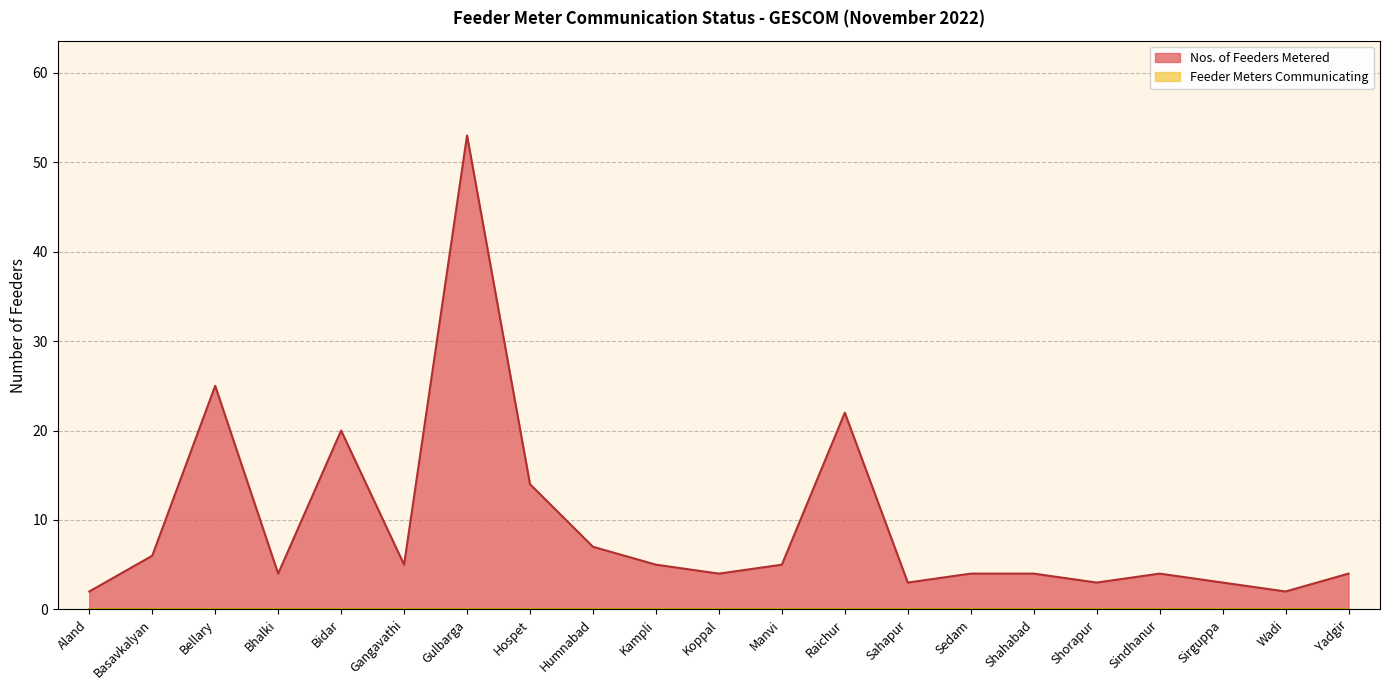

Which category has the highest value across all series?

Gulbarga